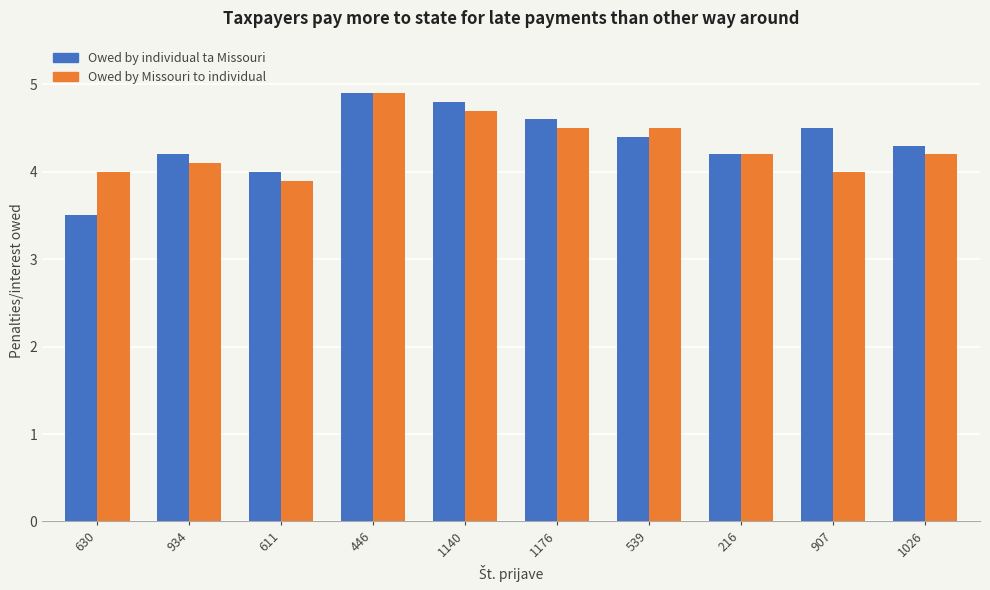

Which series has the widest spread of values?

Owed by individual ta Missouri